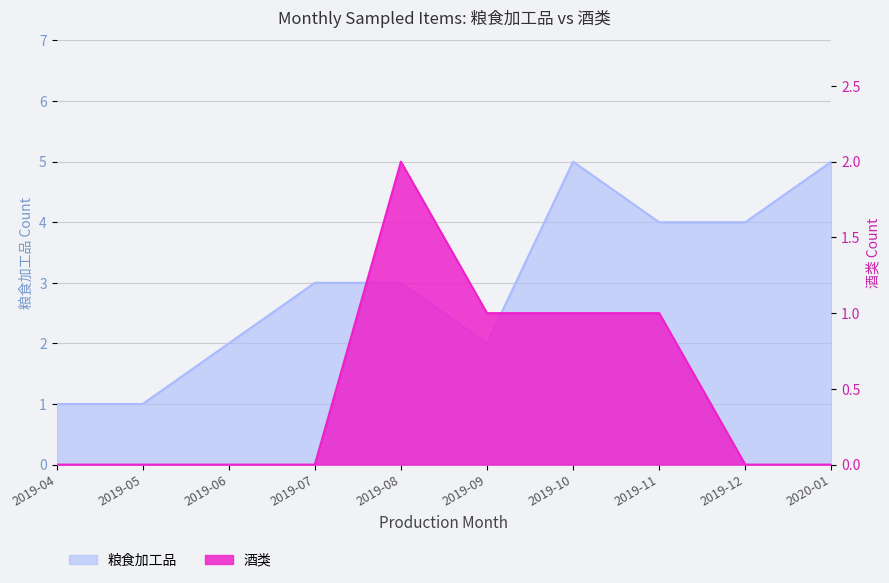

Count the 酒类 values in the range 0 to 1.

9